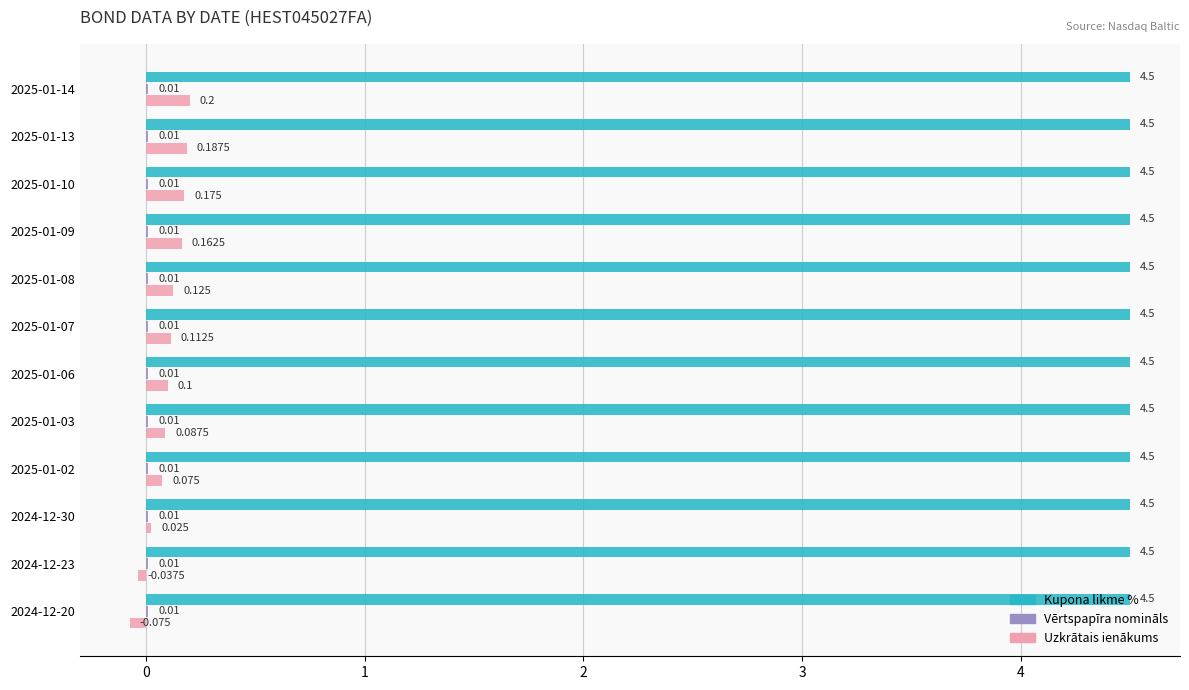

At which category is the sum across all series the highest?

2025-01-14